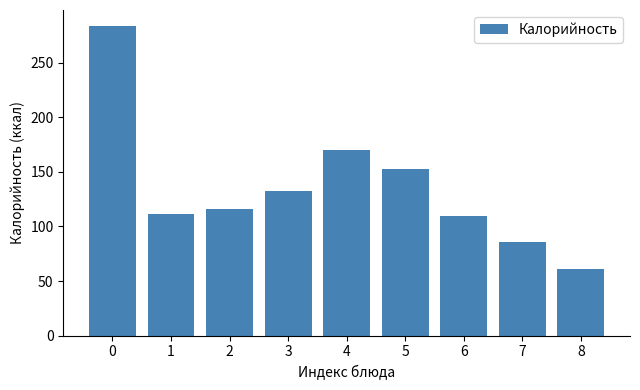

What is the change in value from 6 to 7?

-24